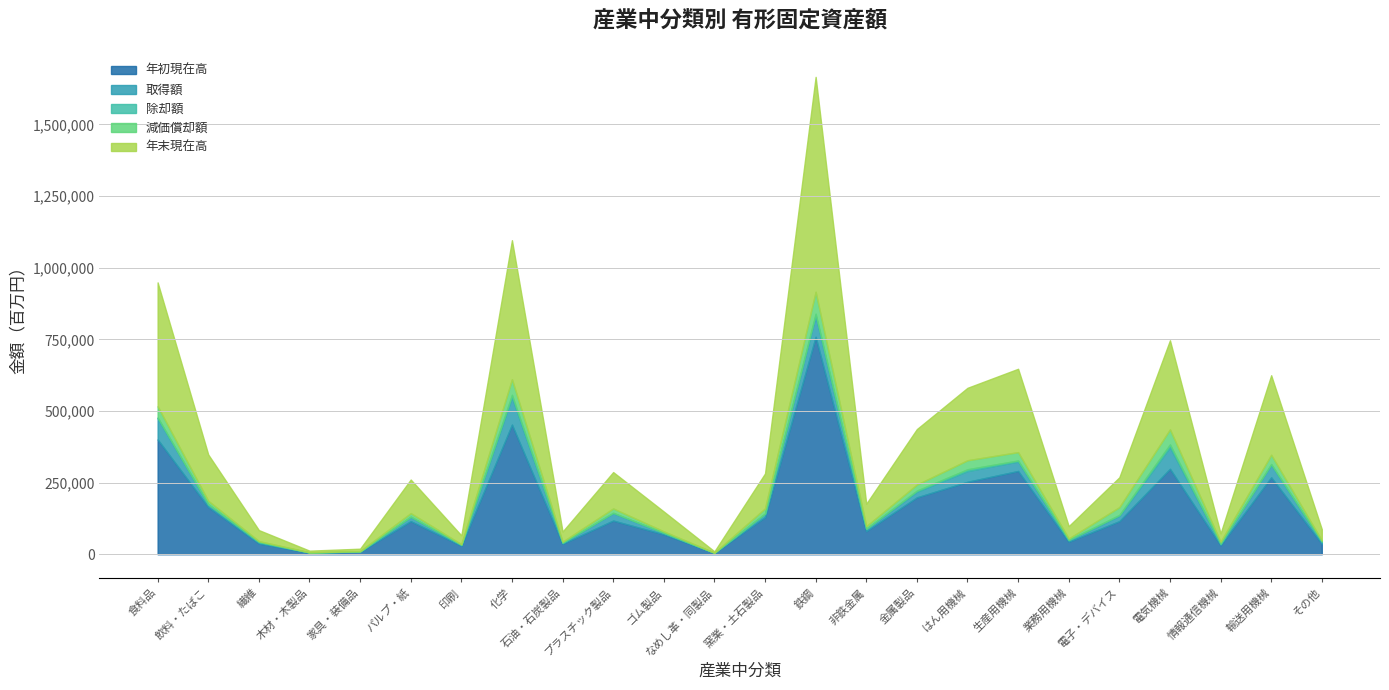

What is the minimum value shown in the chart?

15